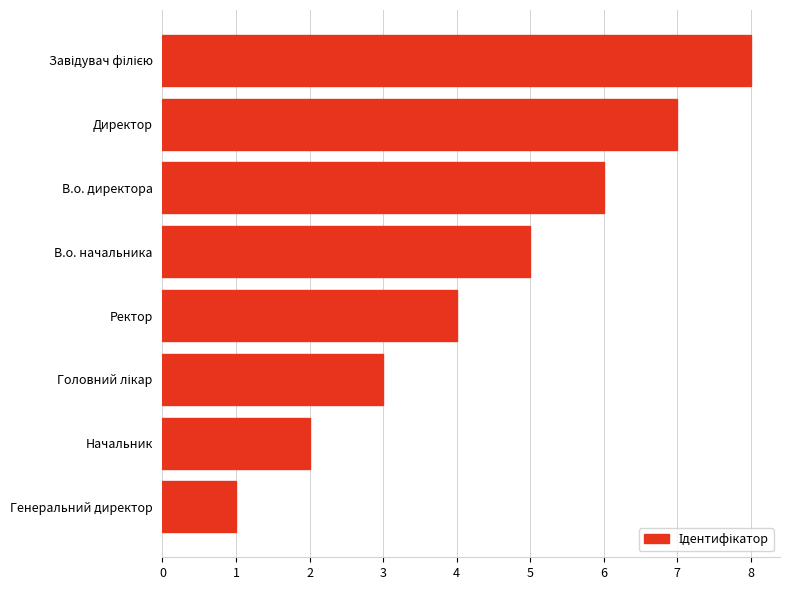

What is the ratio of the value at В.о. начальника to the value at В.о. директора?

0.8